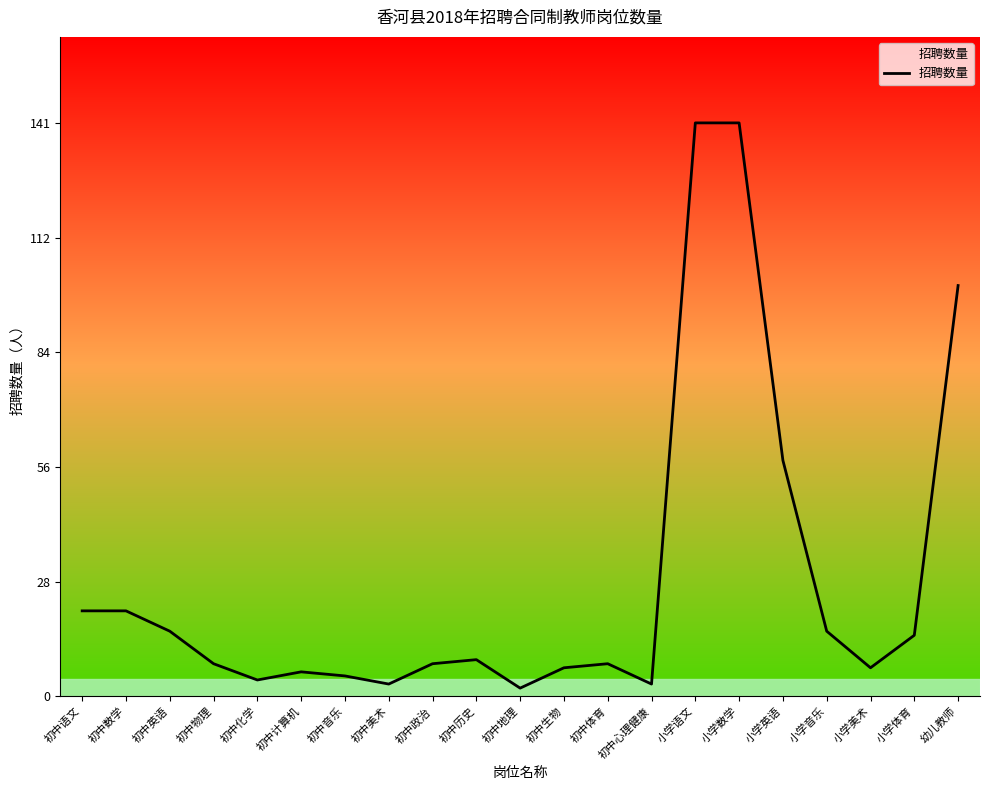

What position from the left is 初中计算机?

6